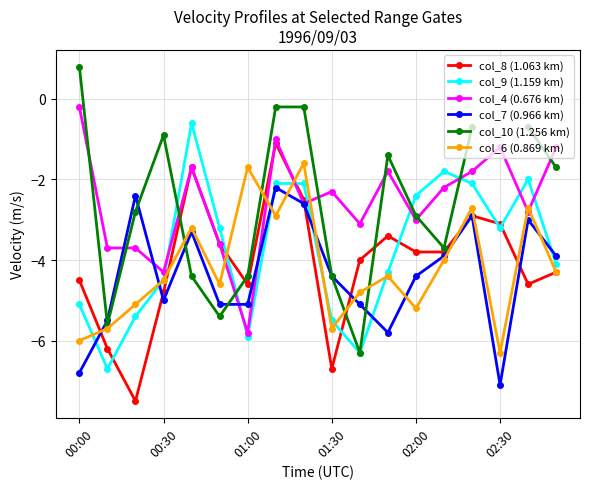

Is it true that col_8 (1.063 km) equals -4.5 at 01:30?

False